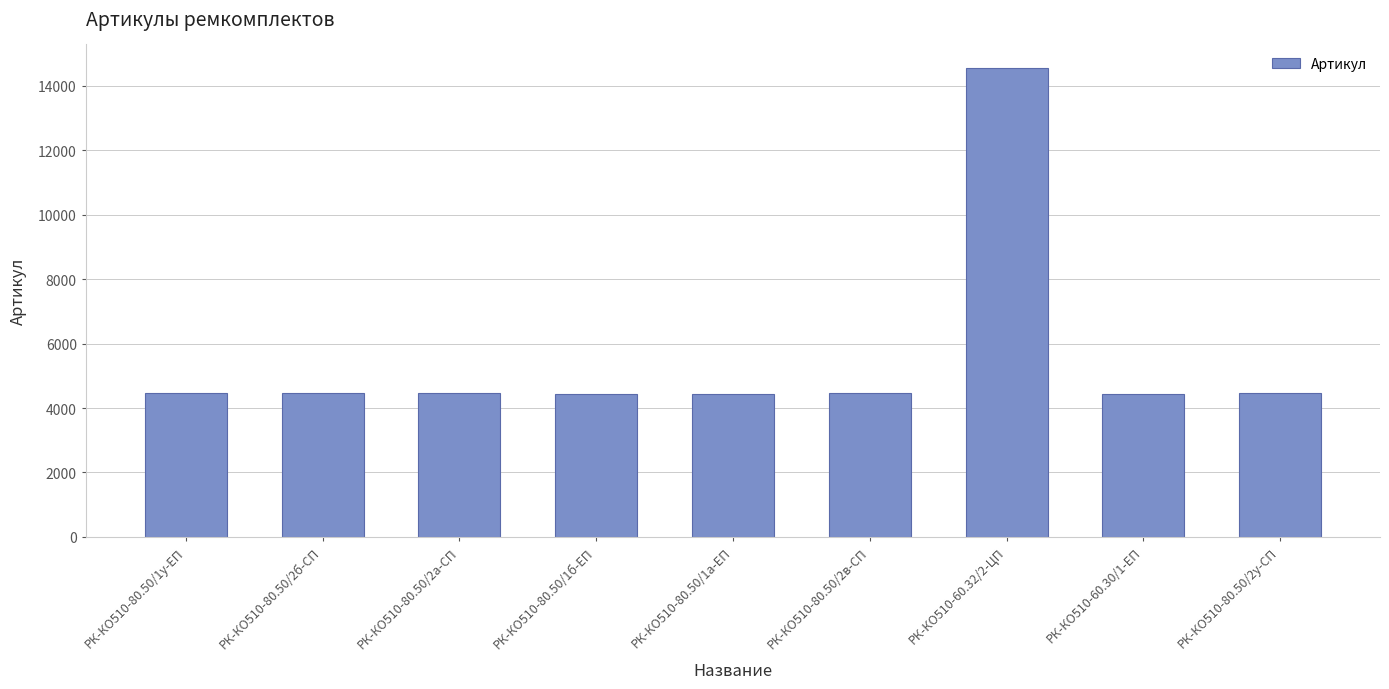

How many values are below 4451?

4